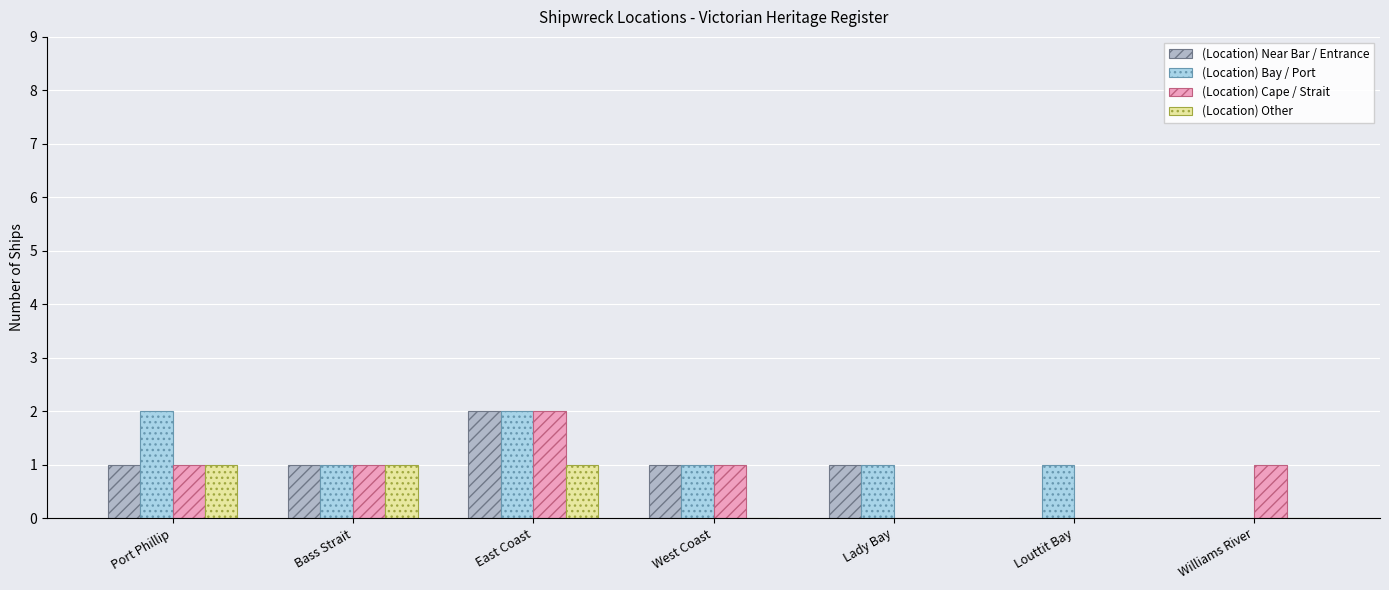

Is it true that (Location) Bay / Port equals 1 at Louttit Bay?

True